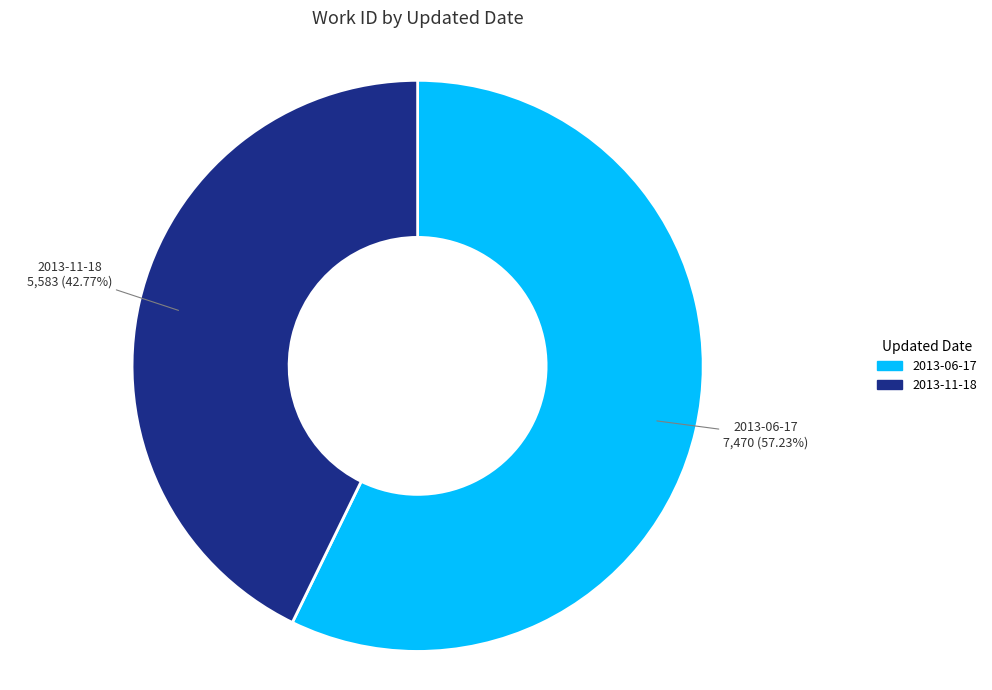

Is there a majority slice in this chart?

Yes